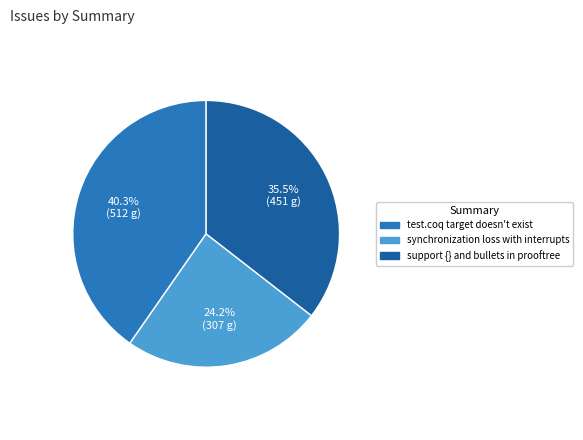

How many slices are in this pie chart?

3